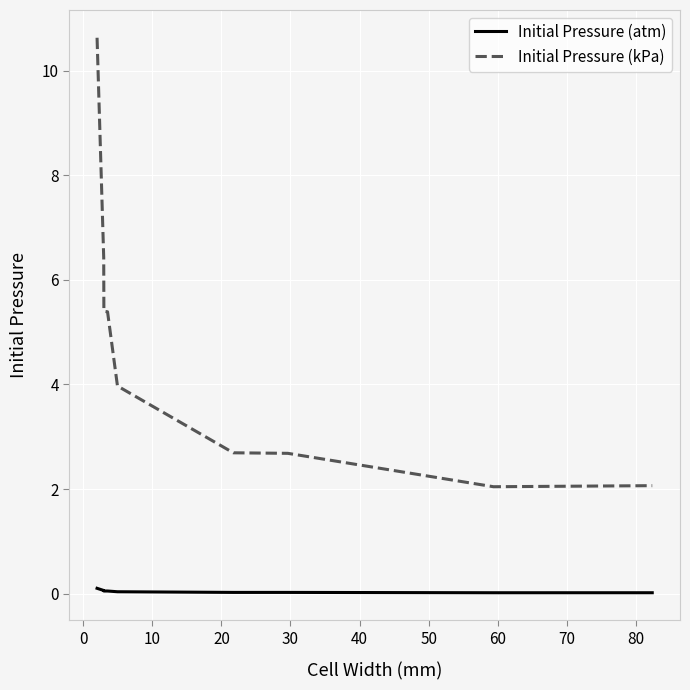

List the series in order of their overall mean, highest first.

Initial Pressure (kPa), Initial Pressure (atm)